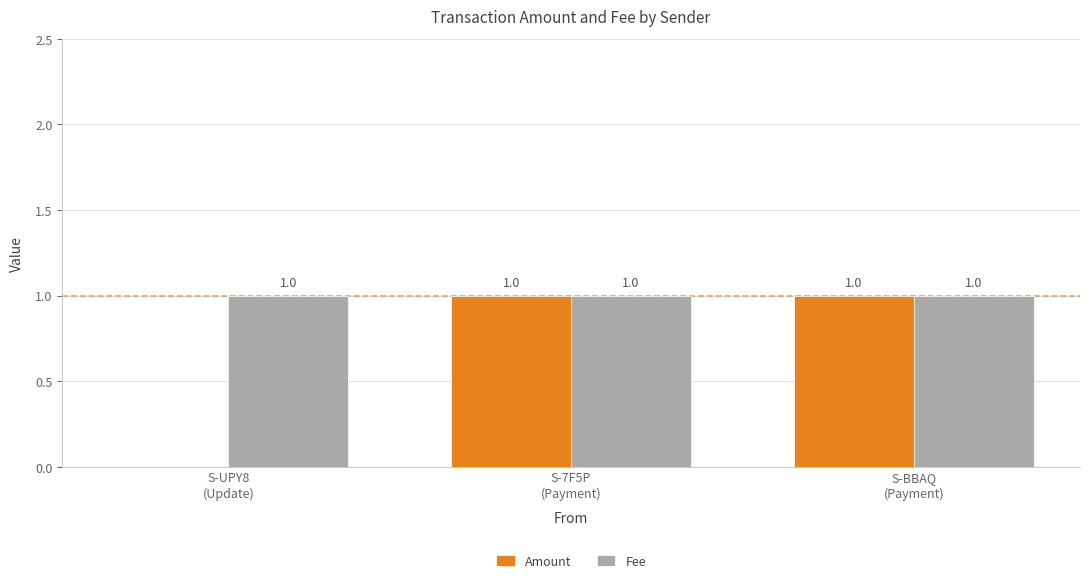

Which series has the largest total across all categories?

Fee